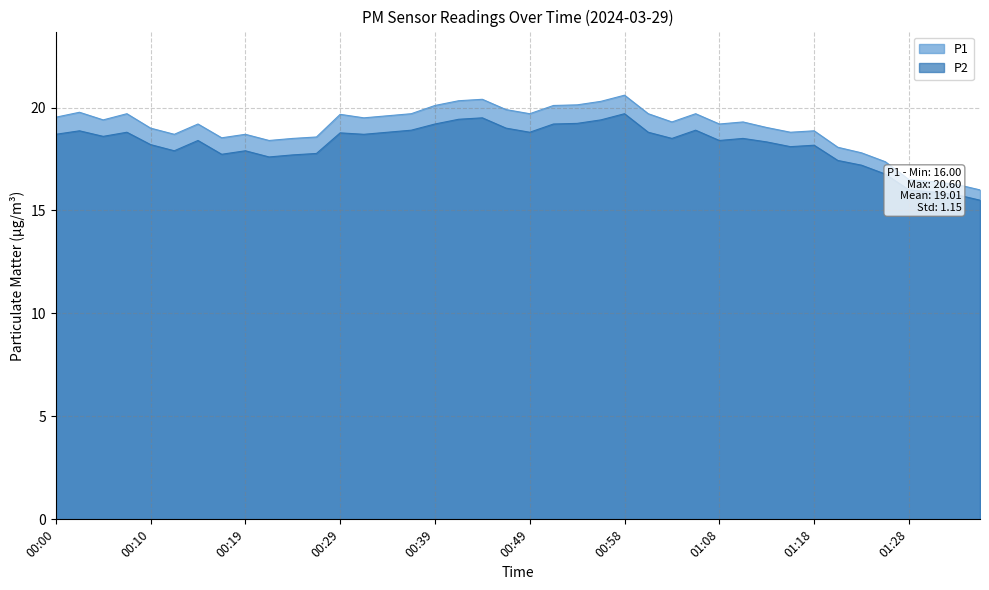

What is the label of the 19th point from the right?

00:51